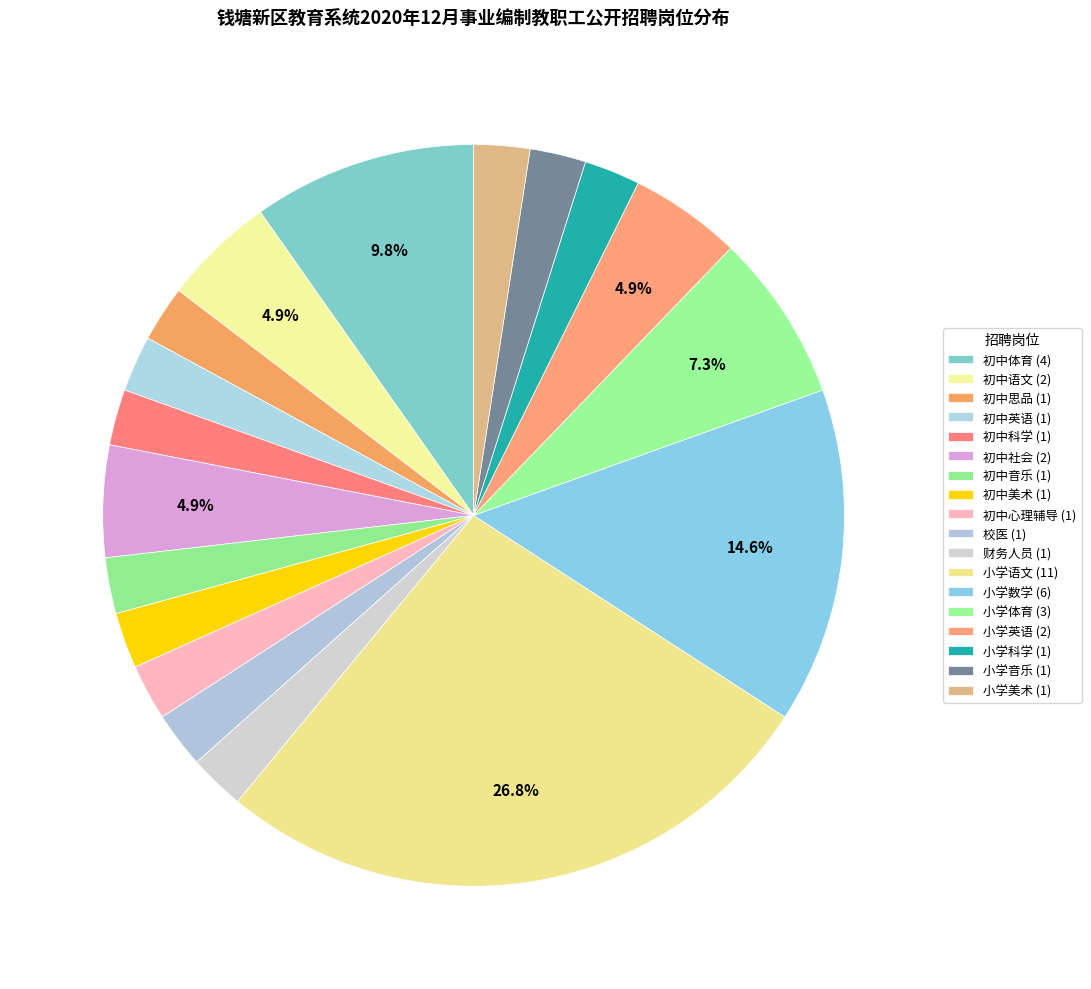

What is the change in value from 初中语文 to 初中科学?

-1